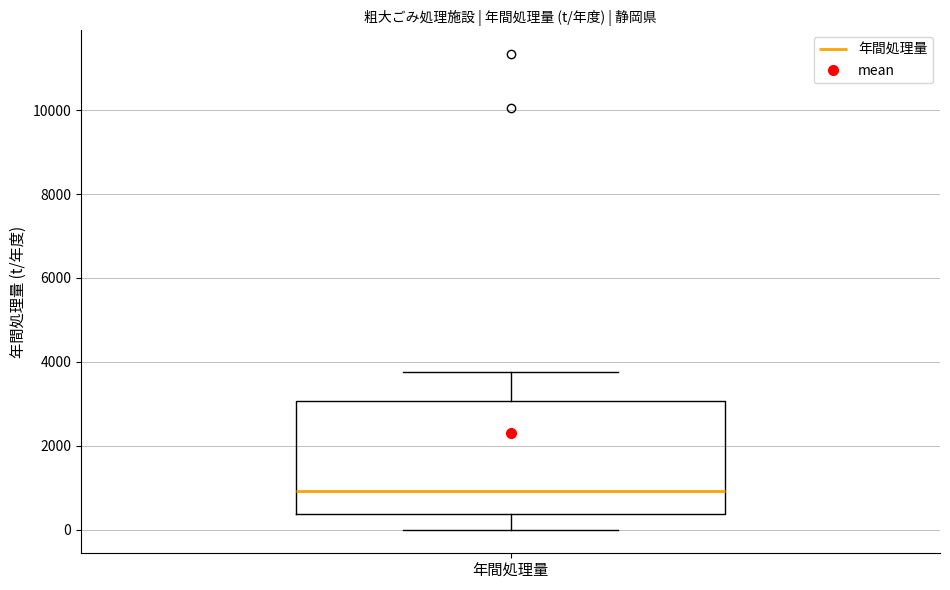

Read this box plot against the y-axis: the position of the median line, the range covered by the box, and the ends of both whiskers. The values are not printed on the chart, so give them approximately, as read against the axis.

median 1000, box 400 to 3000, whiskers 0 to 3800